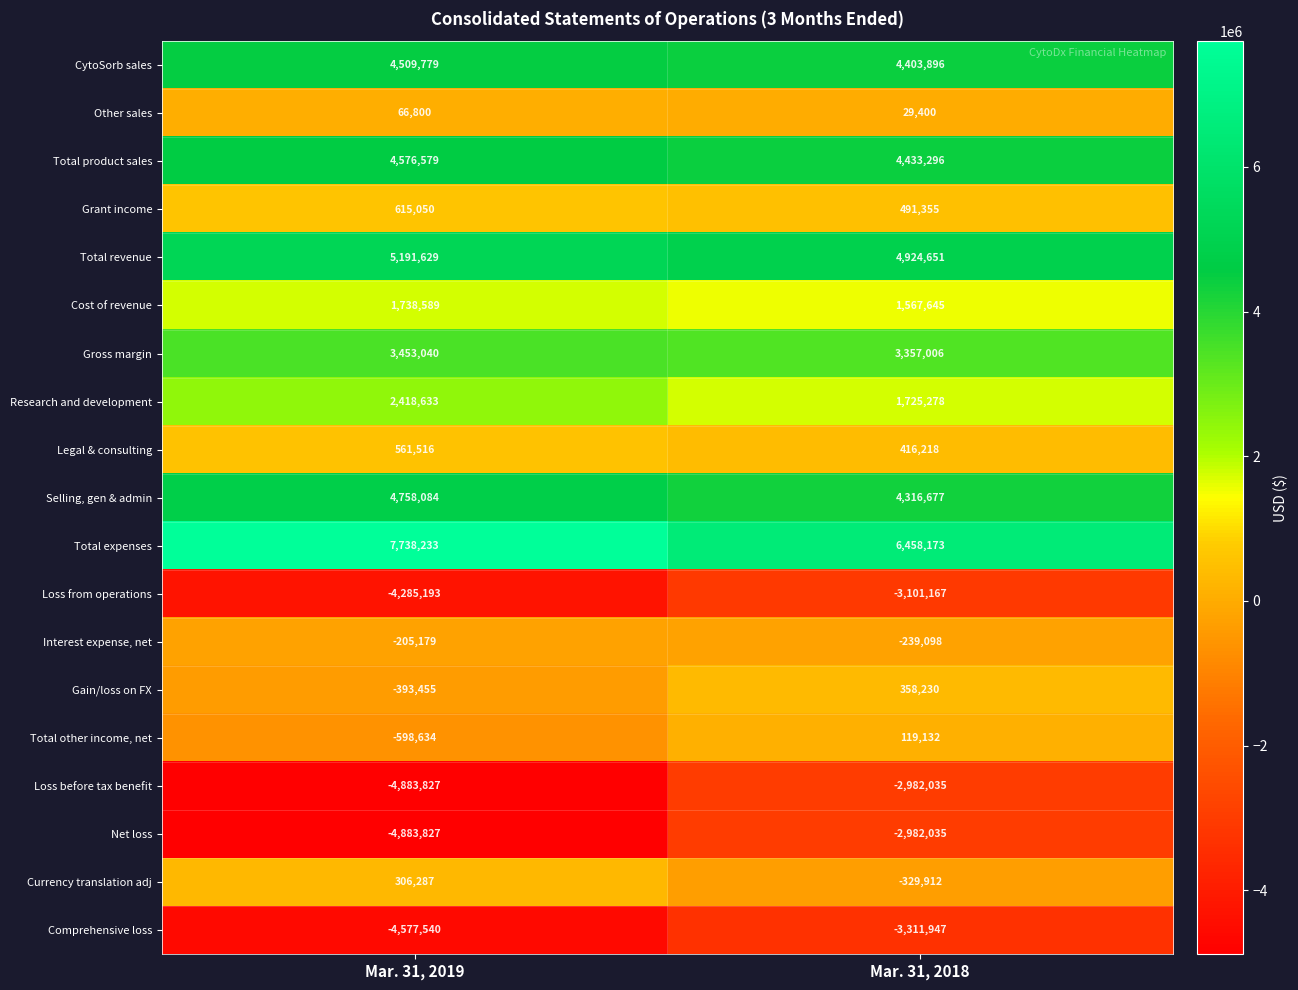

True or false: Net loss has a value of -7164512 at Mar. 31, 2019.

False